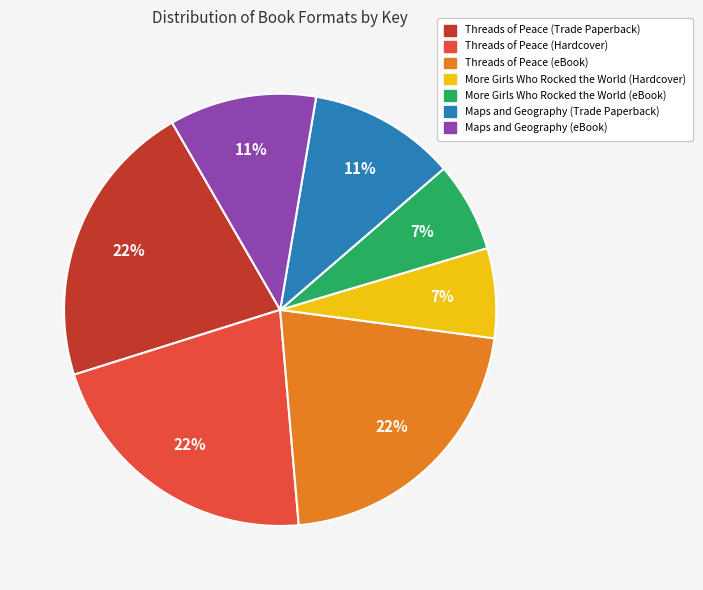

To the nearest percent, what portion does Maps and Geography (eBook) represent?

11%